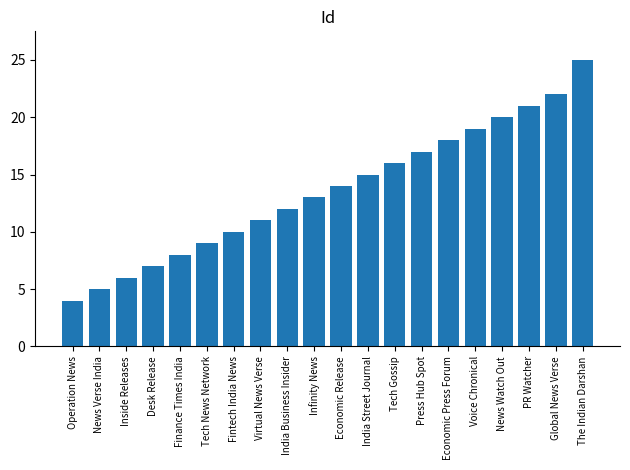

Approximately how many times larger is the value at Voice Chronical compared to News Verse India?

3.8